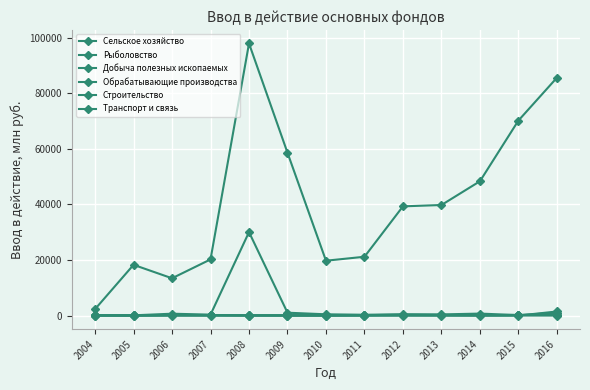

Reading right to left, extract all data points from this chart.

Сельское хозяйство: 190	236	148	157	200	168	103	90	100	91	180	74	49
Рыболовство: 1479	3	12	5	8	10	16	14	8	6	5	7	10
Добыча полезных ископаемых: 85556	70149	48316	39770	39289	21161	19738	58572	97884	20202	13421	18258	2319
Обрабатывающие производства: 21	89	68	35	48	14	4	15	22	82	40	11	3
Строительство: 201	94	73	252	360	130	55	51	73	199	220	32	210
Транспорт и связь: 992	174	717	421	462	299	461	1035	30023	336	677	93	35